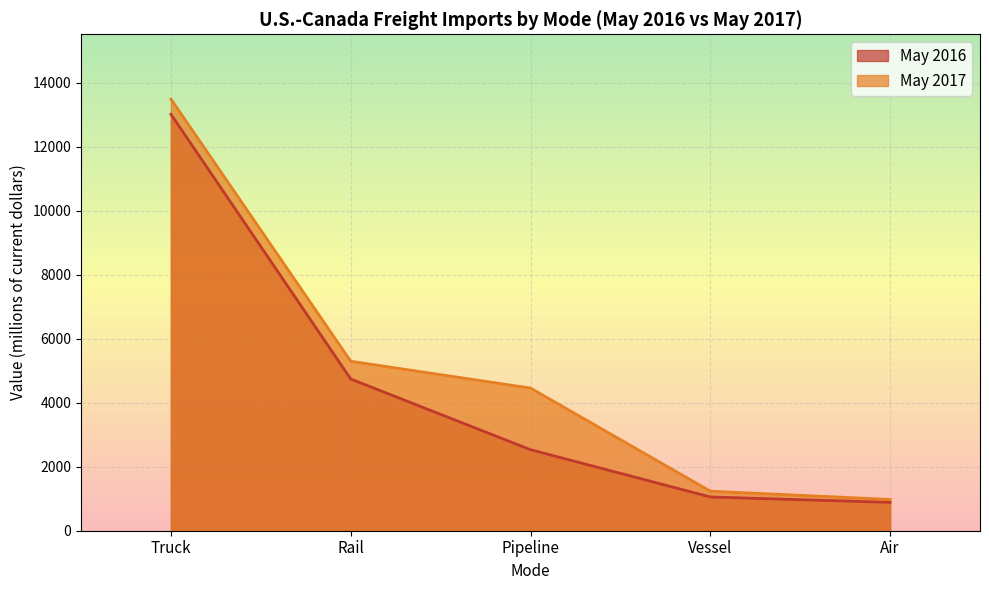

At how many categories does at least one series exceed 9757?

1